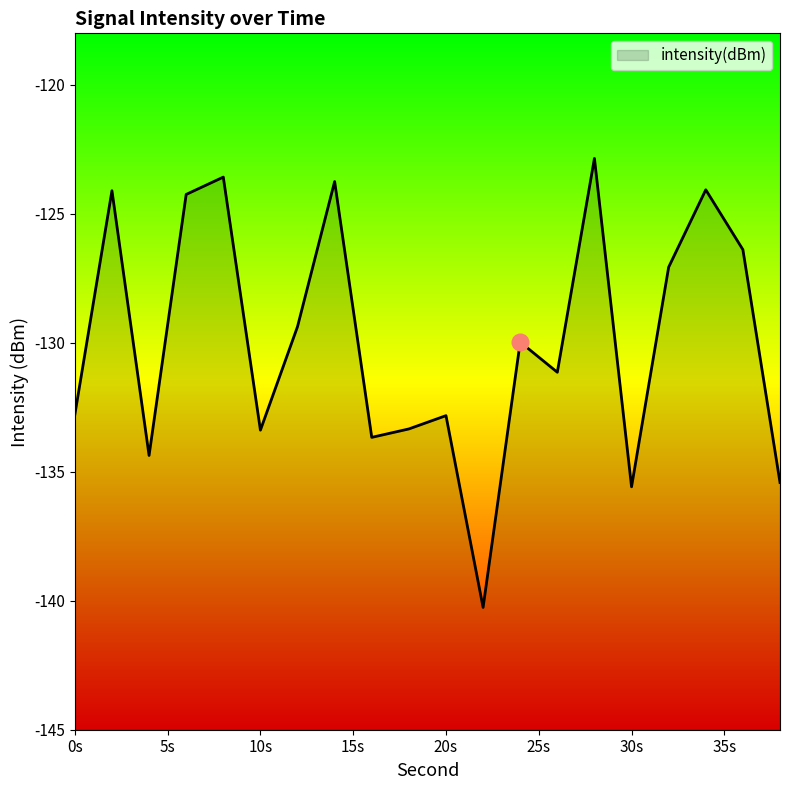

What is the difference between the maximum and minimum values?

17.4